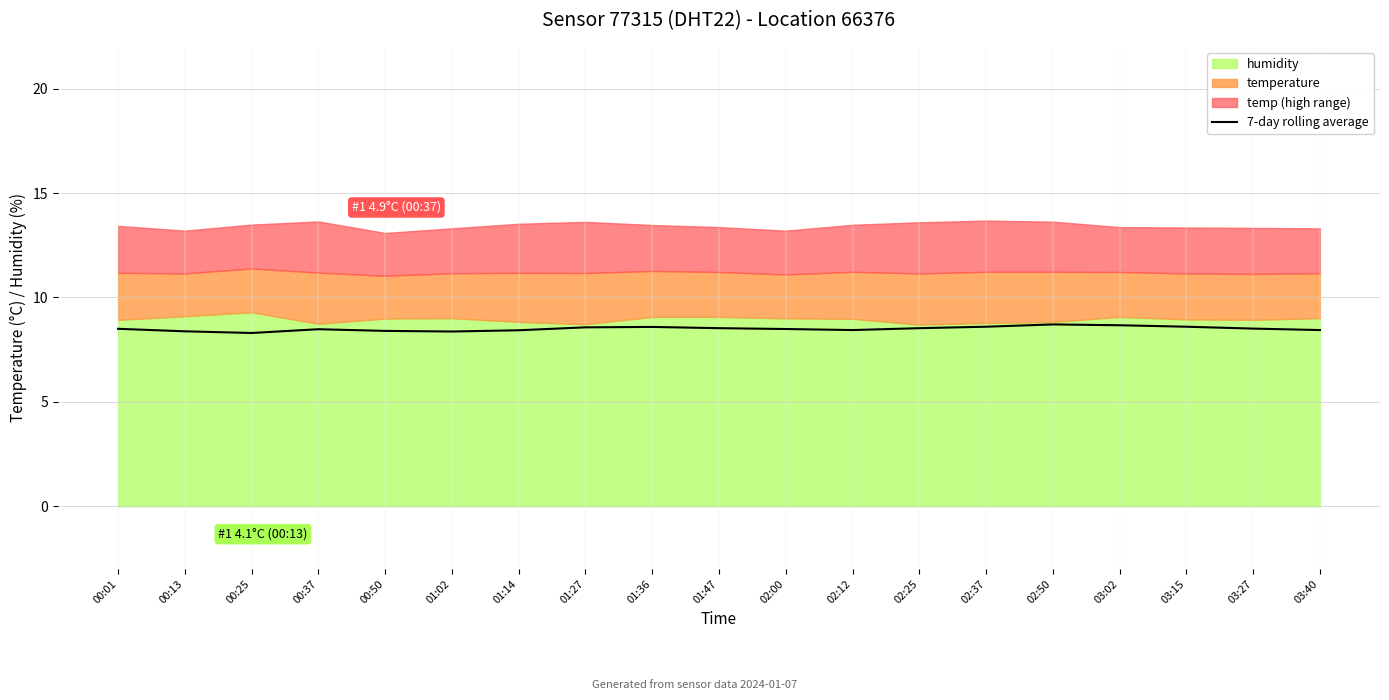

True or false: the data has more than 2 interior local peaks.

True